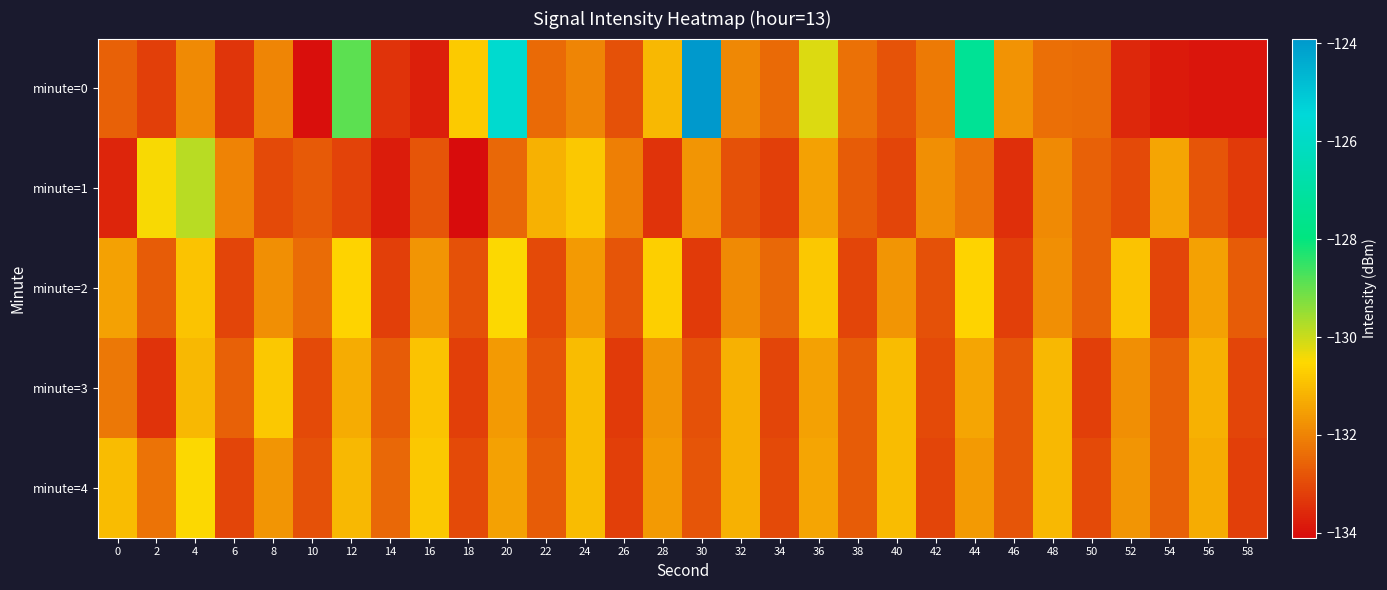

At how many categories does at least one series exceed -127?

2